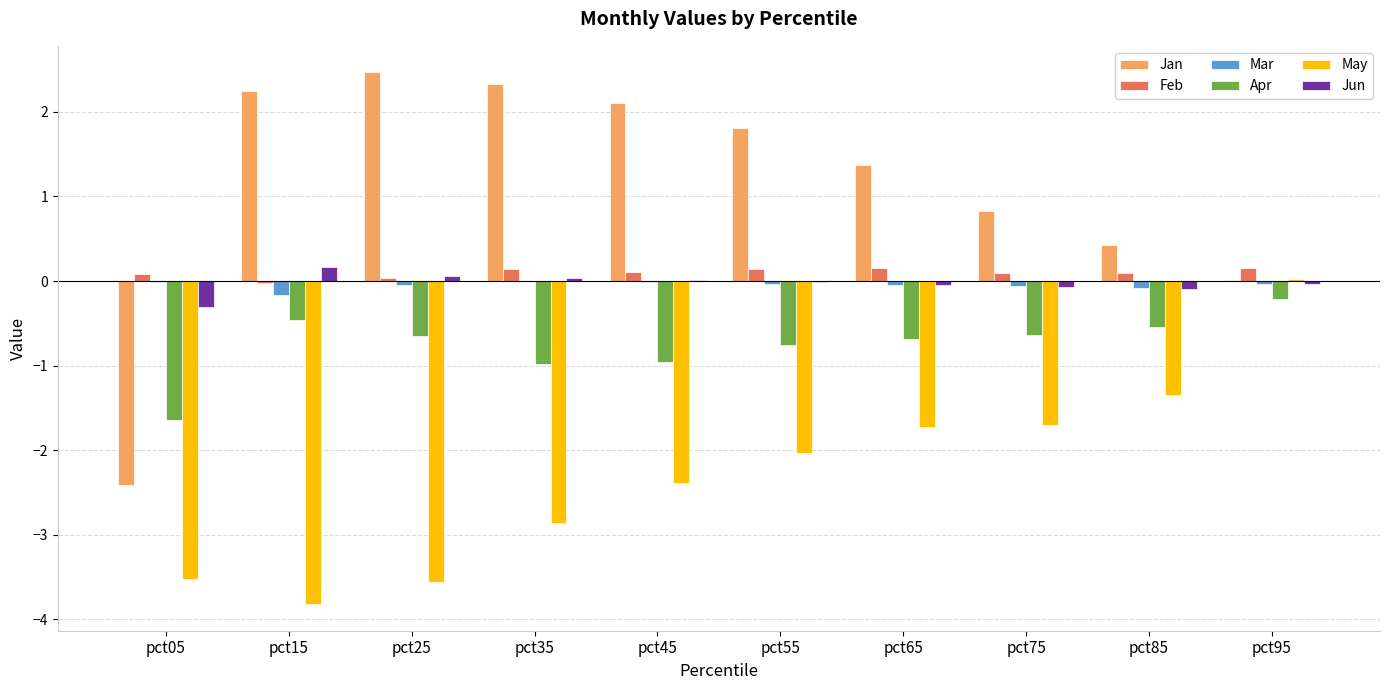

Is it true that Jan equals 0.0 at pct95?

True